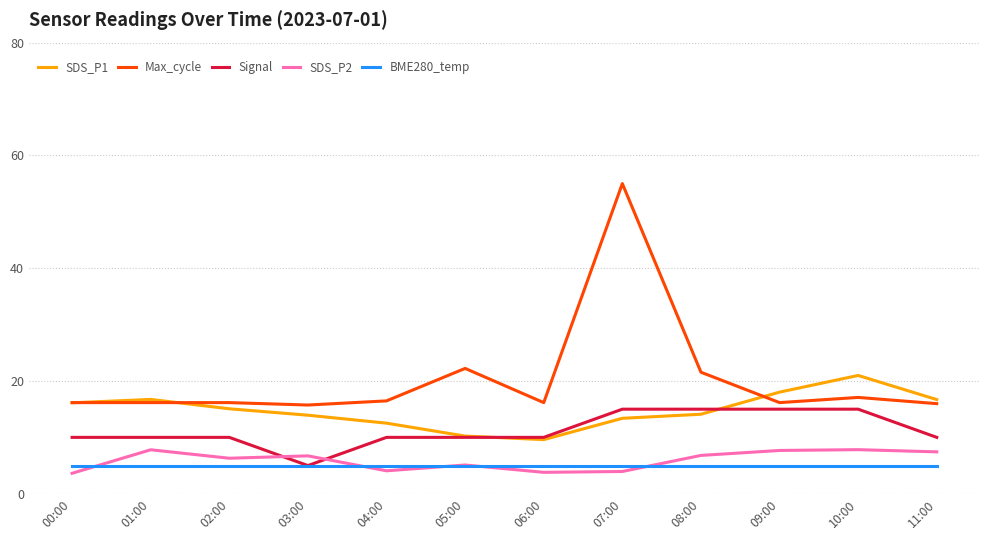

Is the value of SDS_P1 at 04:00 greater than the value of Max_cycle at 11:00?

No